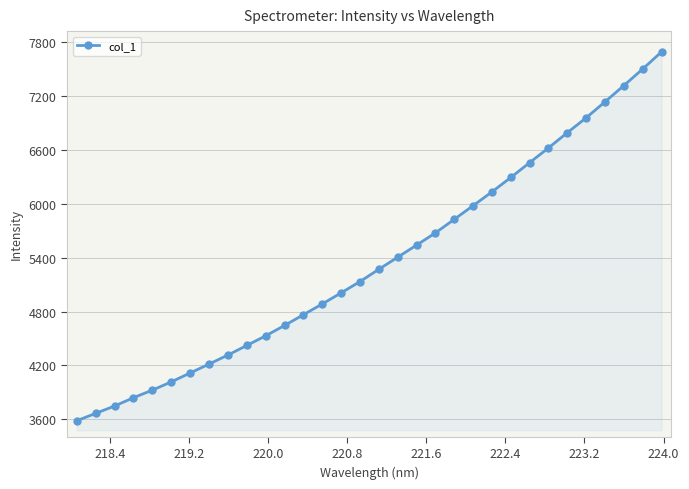

What is the value of the 27th point from the left?

6792.2